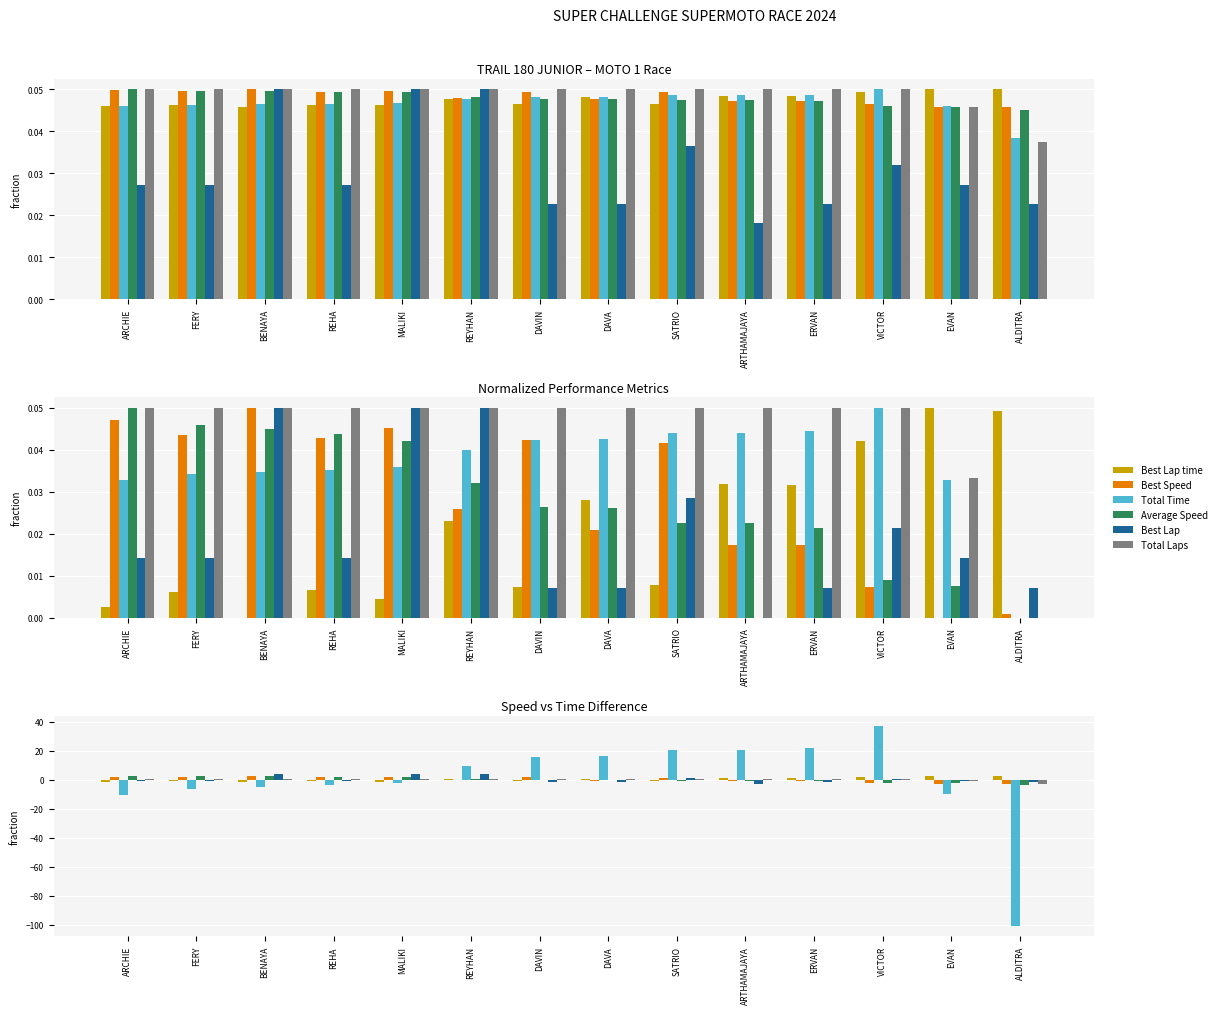

What is the spread (max minus min) of values at DAVA?

18.0